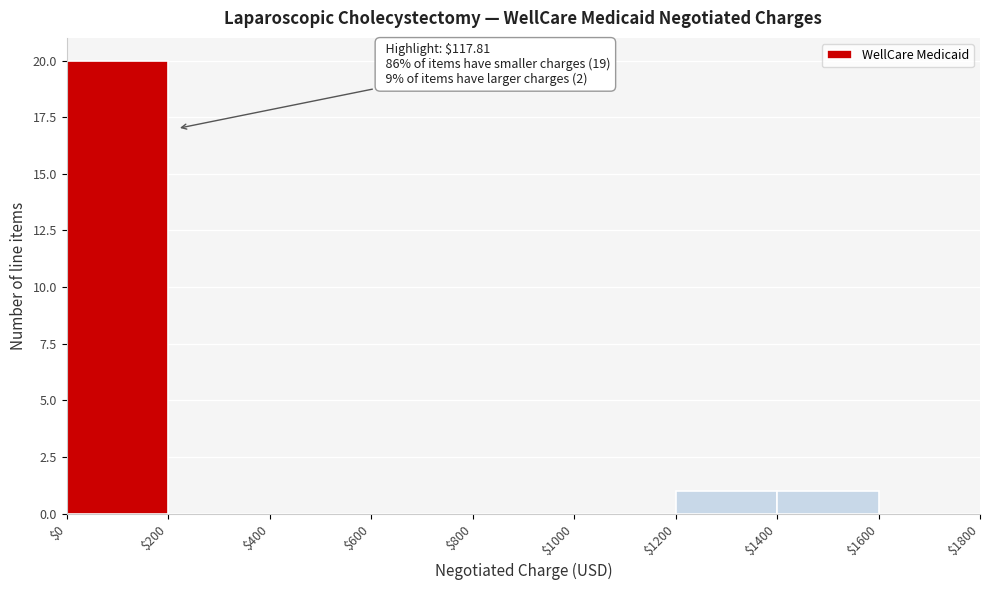

Which range on the x-axis has the tallest bar?

$0 to $200